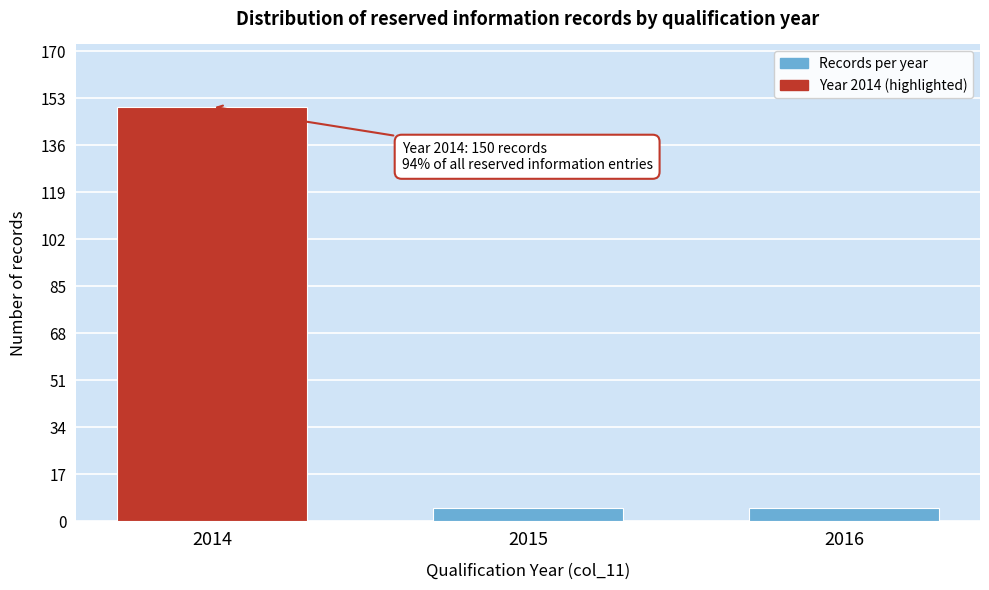

Reading left to right, list all the values displayed in this chart.

2014=150	2015=5	2016=5